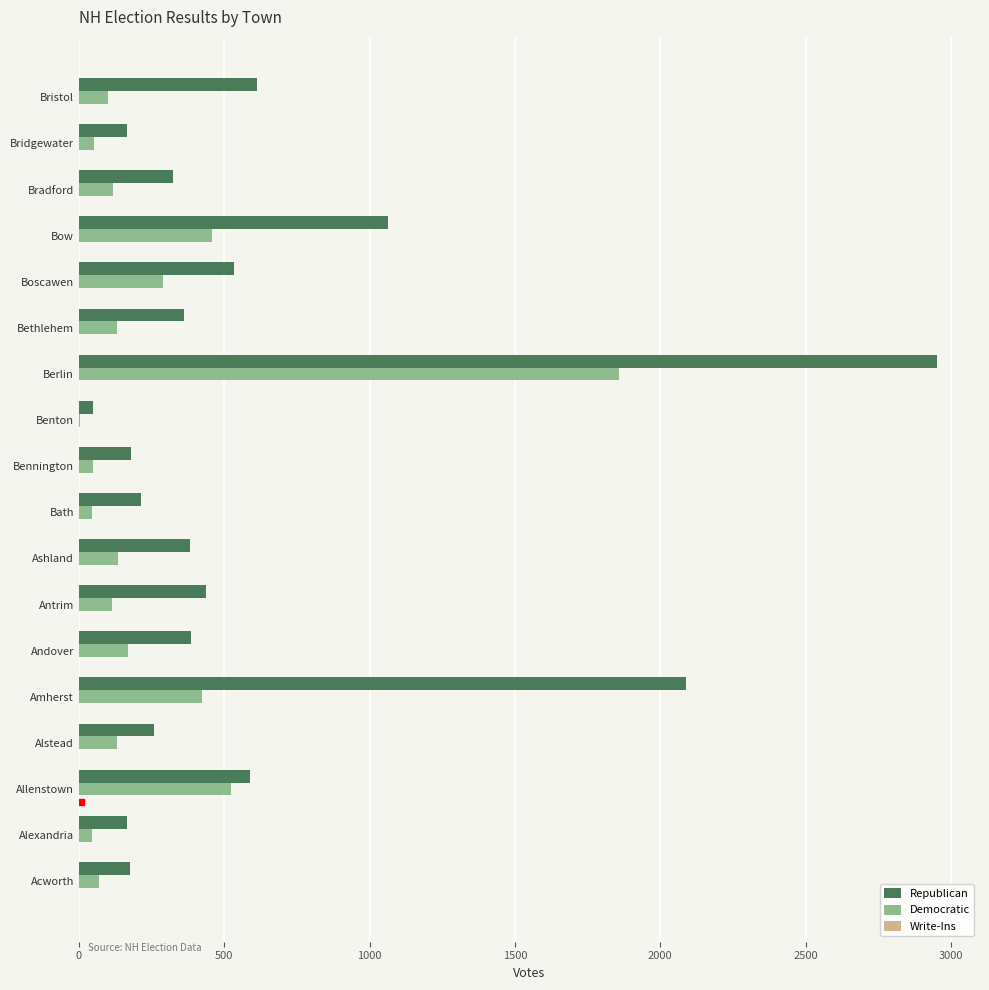

Where is Democratic nearest to the value 930?

Allenstown